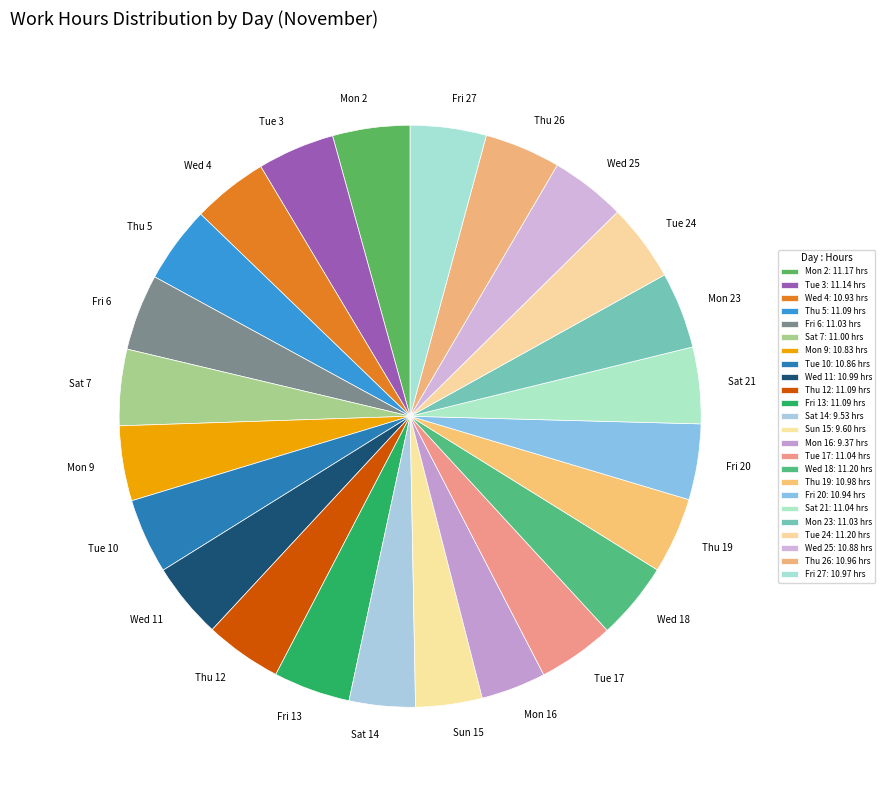

Is the sum of Tue 17 and Mon 9 greater than half?

No